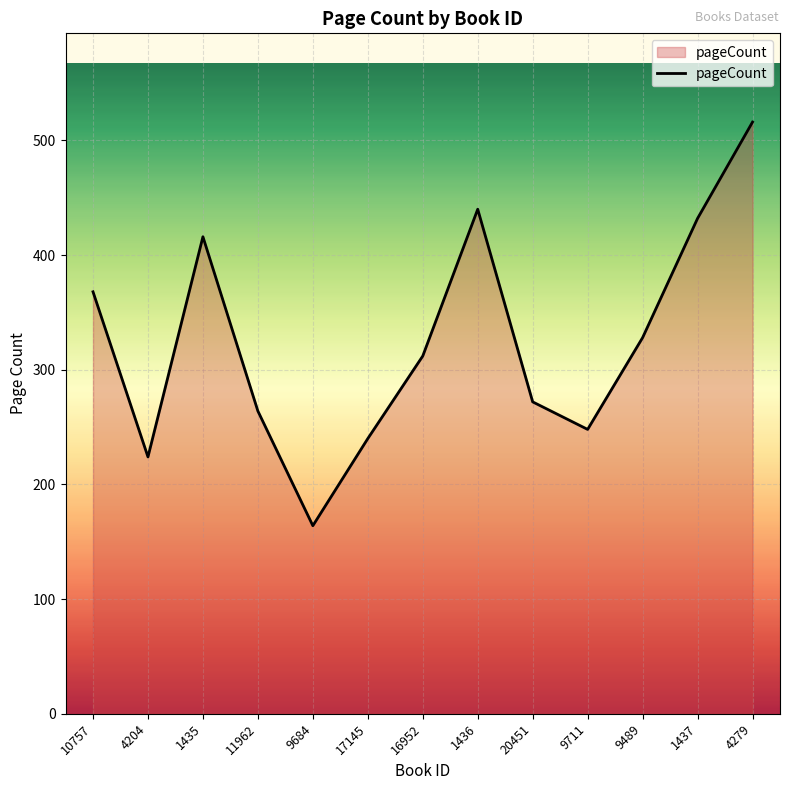

Reading left to right, transcribe all the data shown in this chart.

10757=368	4204=224	1435=416	11962=264	9684=164	17145=240	16952=312	1436=440	20451=272	9711=248	9489=328	1437=432	4279=516